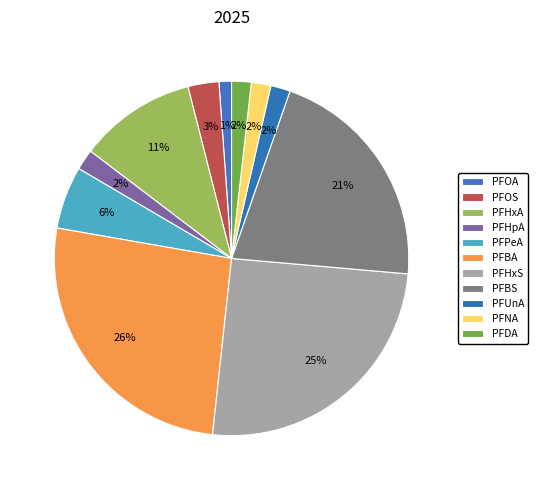

How many slices are in this pie chart?

11